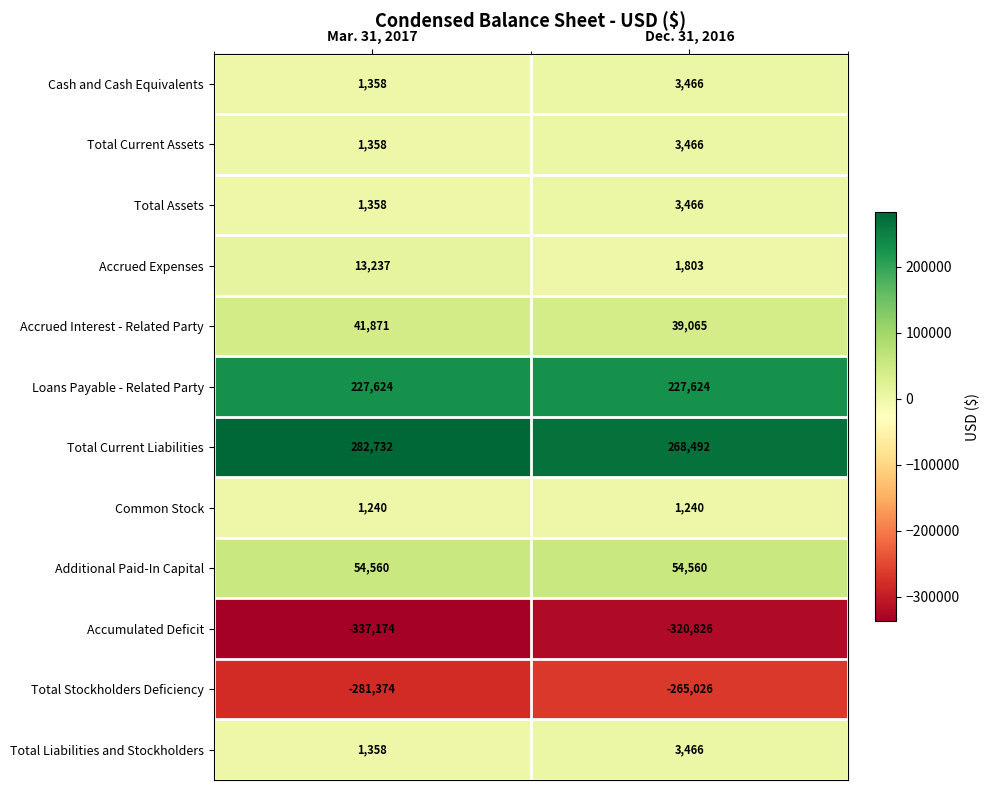

What is the difference between the highest and lowest values at Dec. 31, 2016?

589318